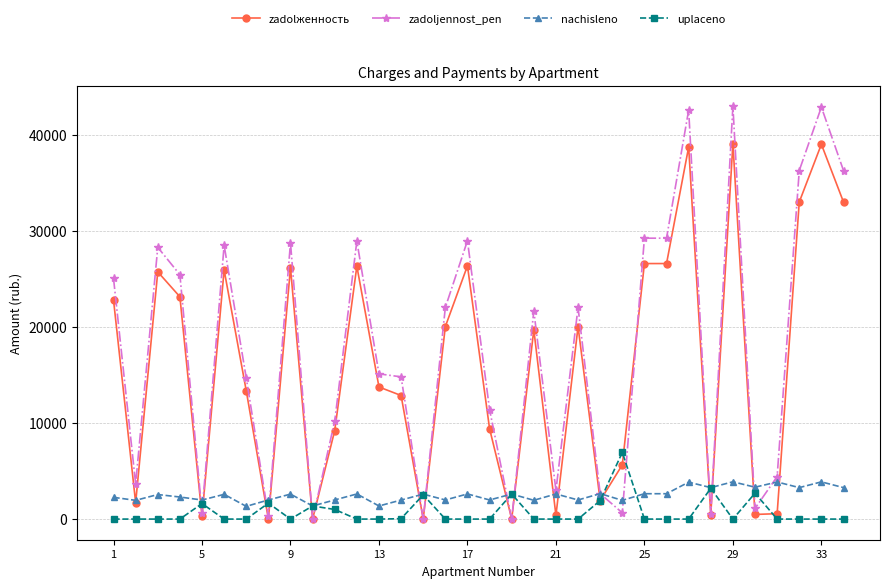

Which series has the largest range (max minus min)?

zadoljennost_pen